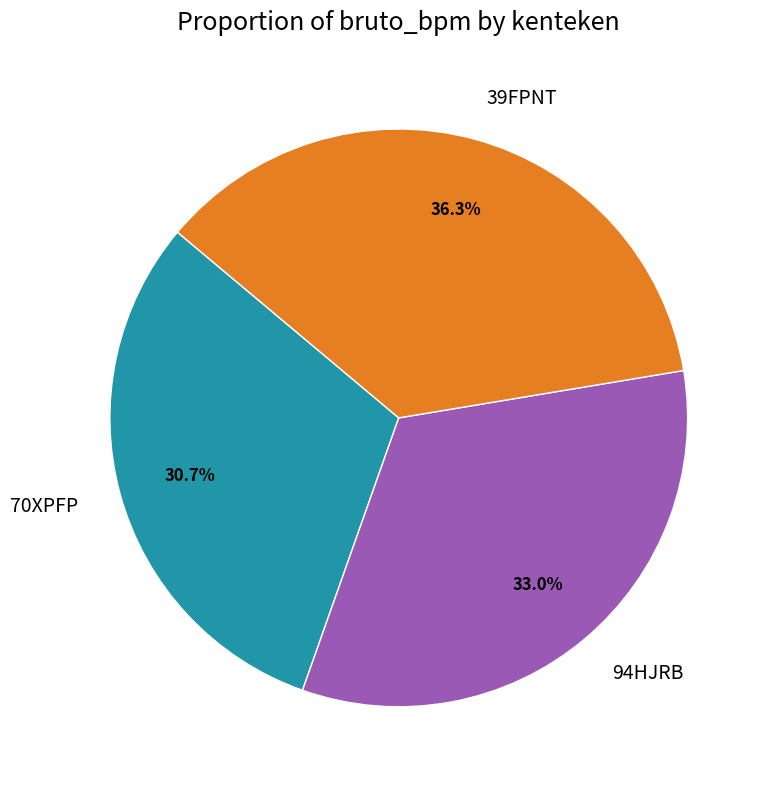

Count the number of slices in the pie.

3